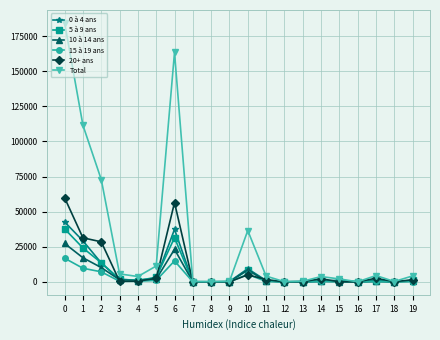

Which series has the largest range (max minus min)?

Total